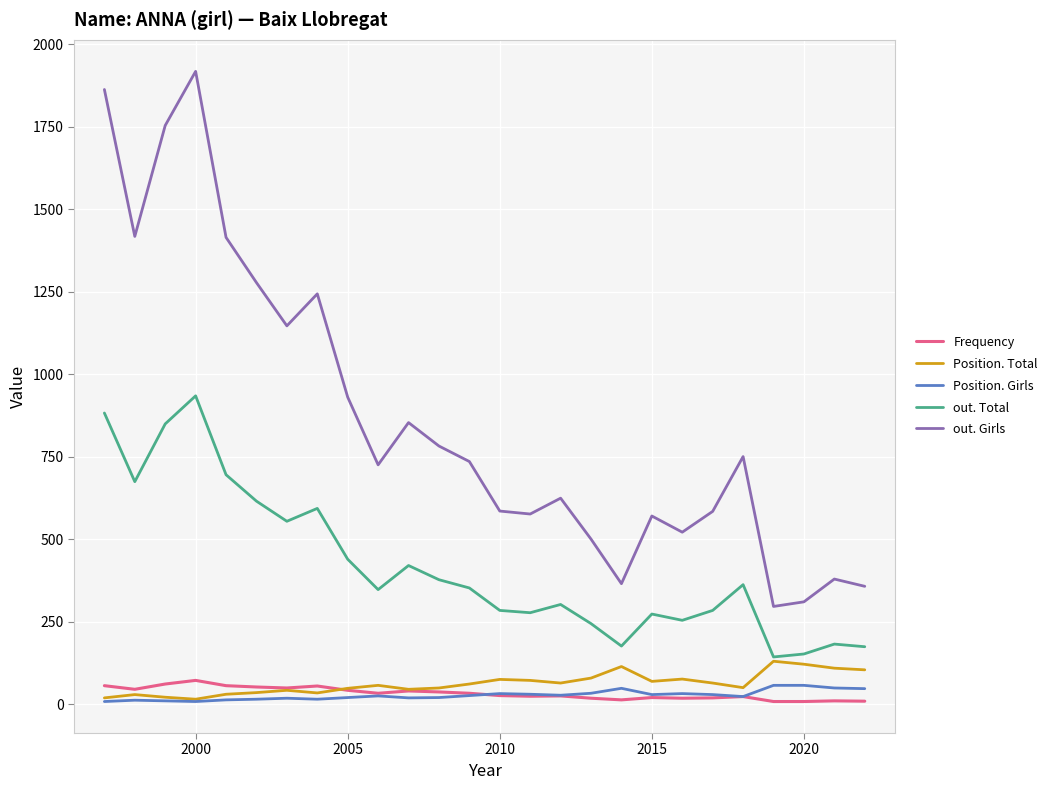

Which series has the largest total across all categories?

out. Girls